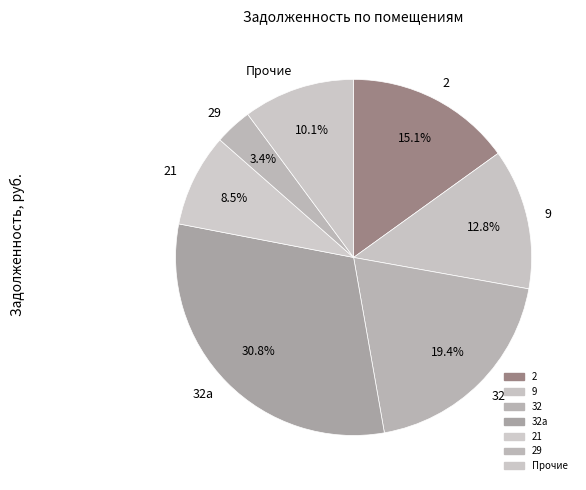

Is the sum of 21 and 32 greater than half?

No